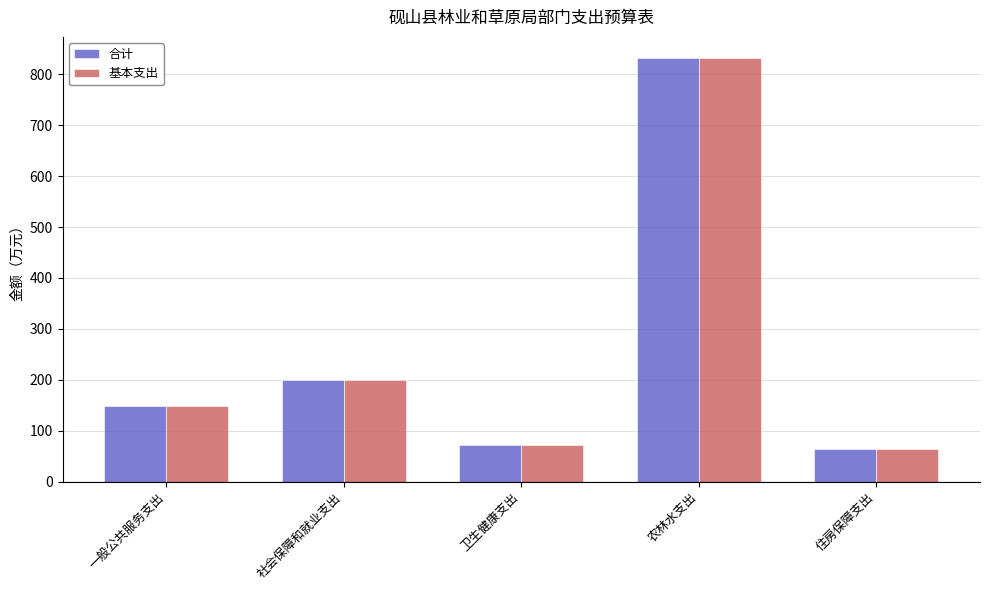

At how many categories does at least one series exceed 451?

1